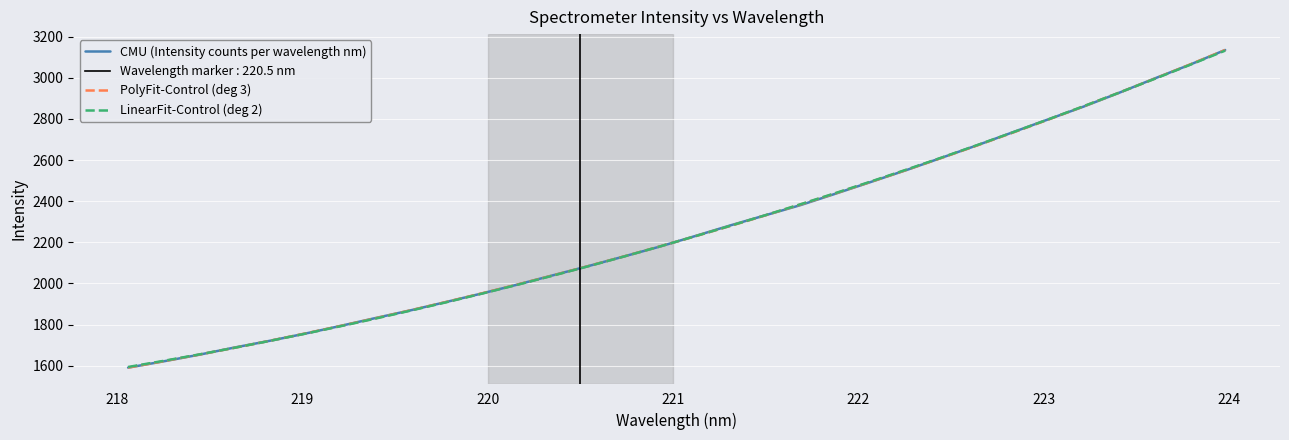

How many data points does each series have?

32